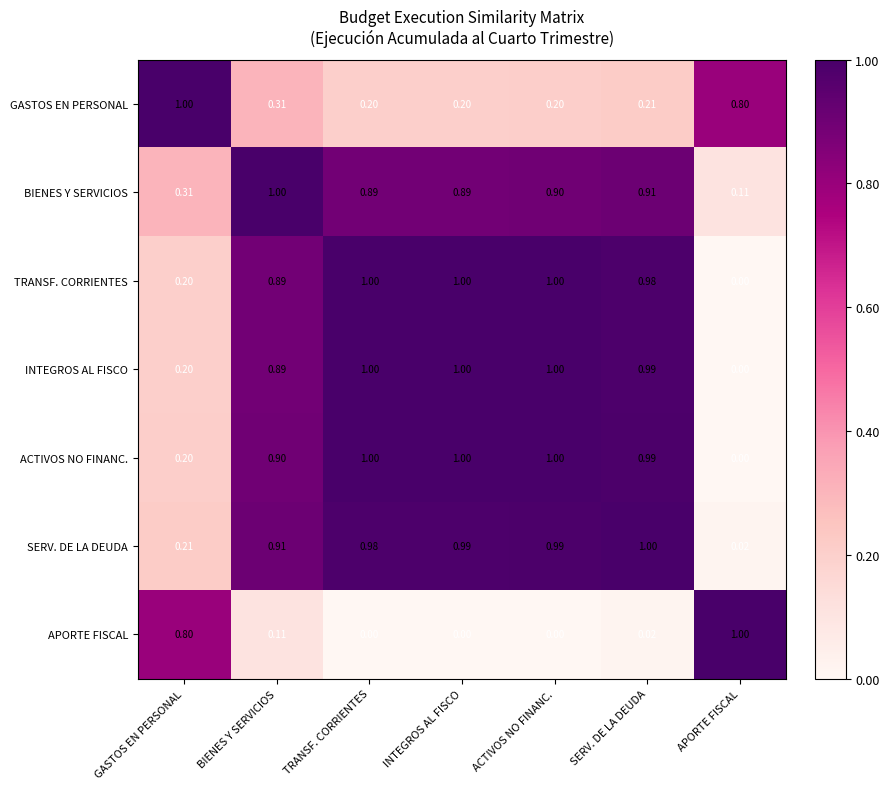

Which series changed the most between BIENES Y SERVICIOS and APORTE FISCAL?

ACTIVOS NO FINANC.